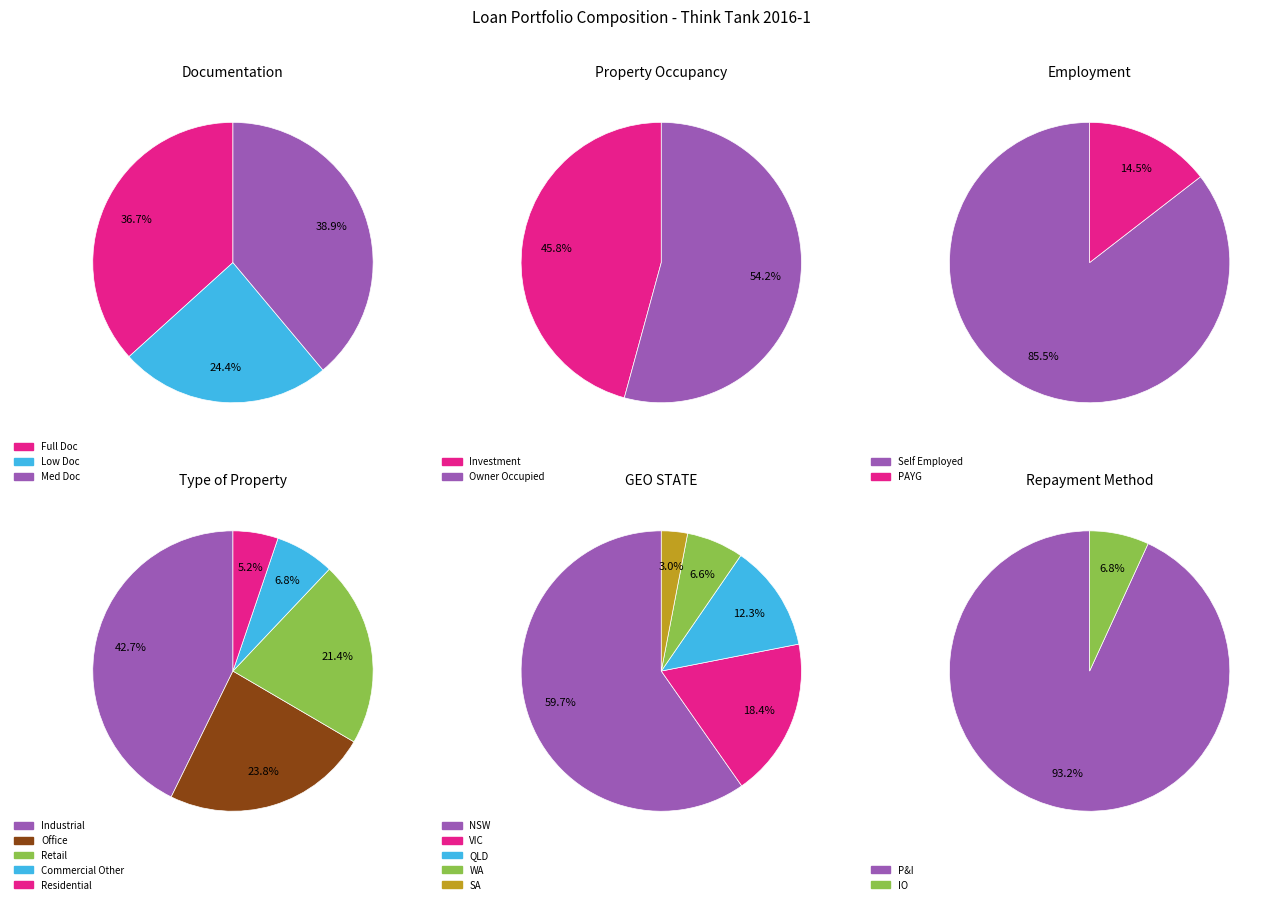

Count the number of slices in the pie.

3